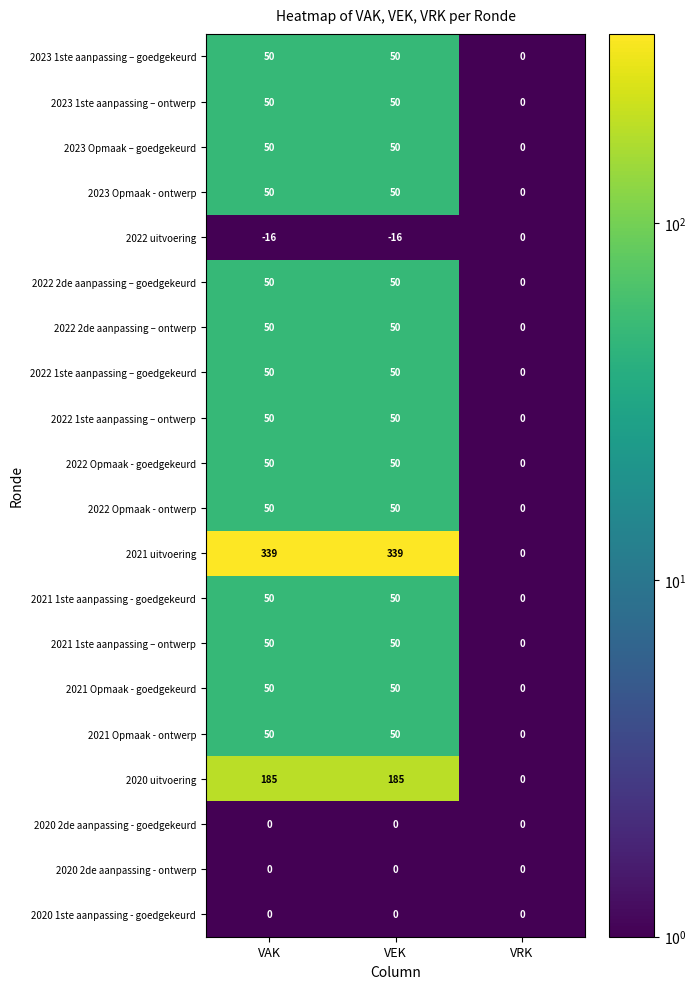

True or false: 2022 1ste aanpassing – ontwerp has a value of 0 at VRK.

True